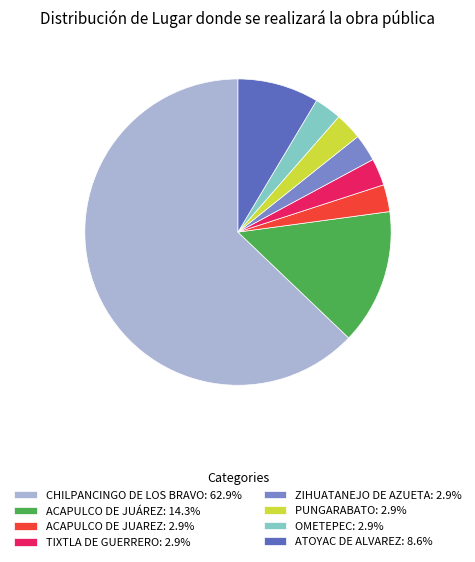

How many segments does this pie chart have?

8